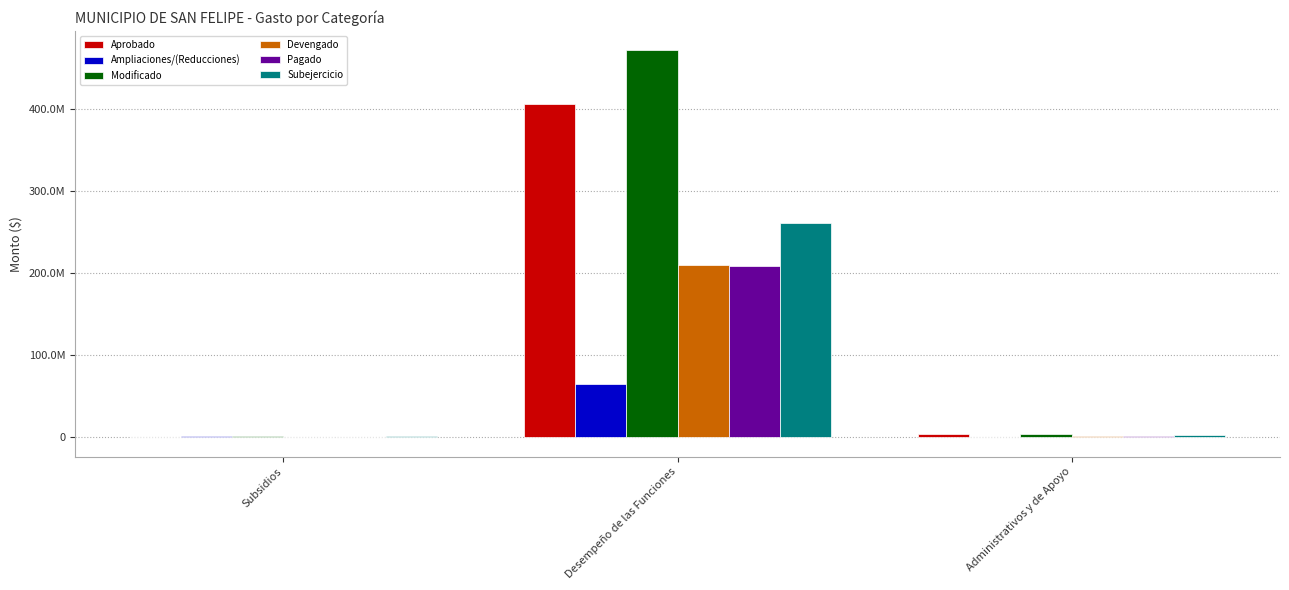

What is the total value across all series at Subsidios?

3859339.2